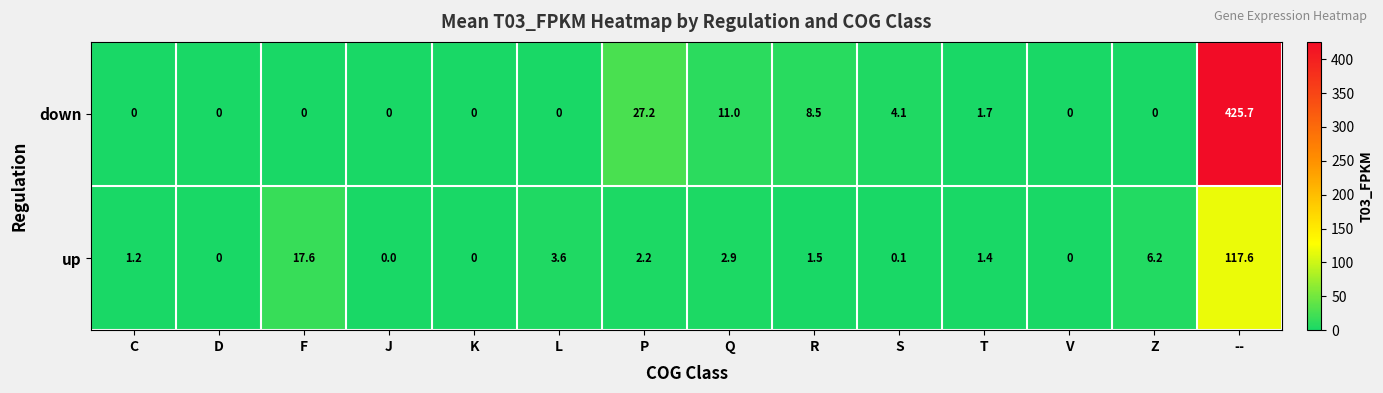

At S, list the series in order from largest to smallest.

down, up